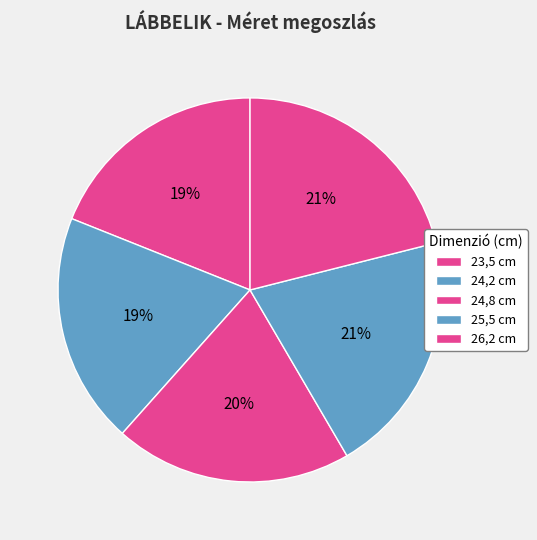

Is there any slice that represents more than half of the pie?

No